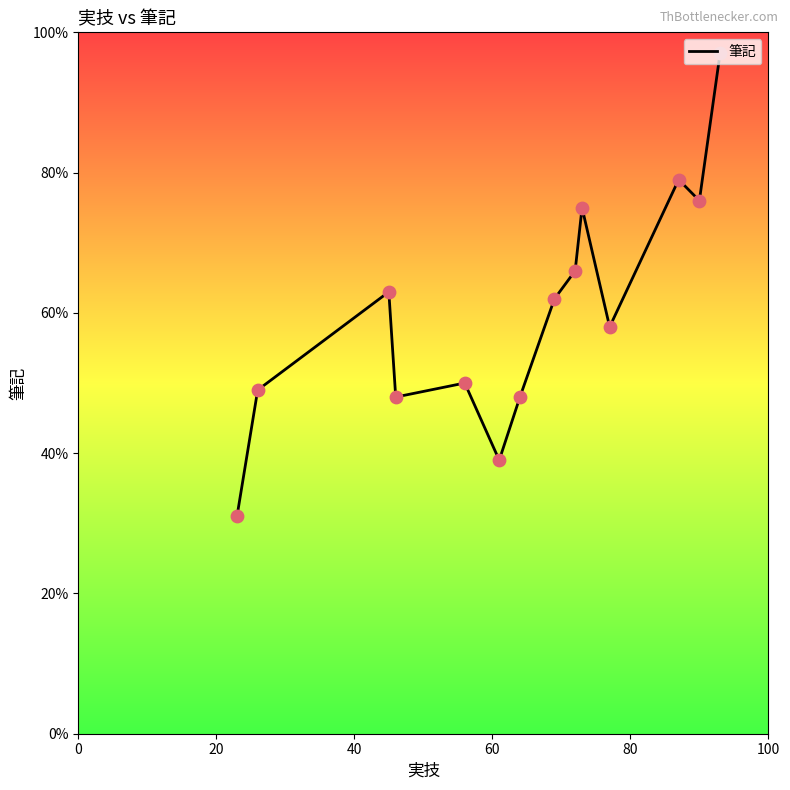

What is the difference between the maximum and minimum values?

66